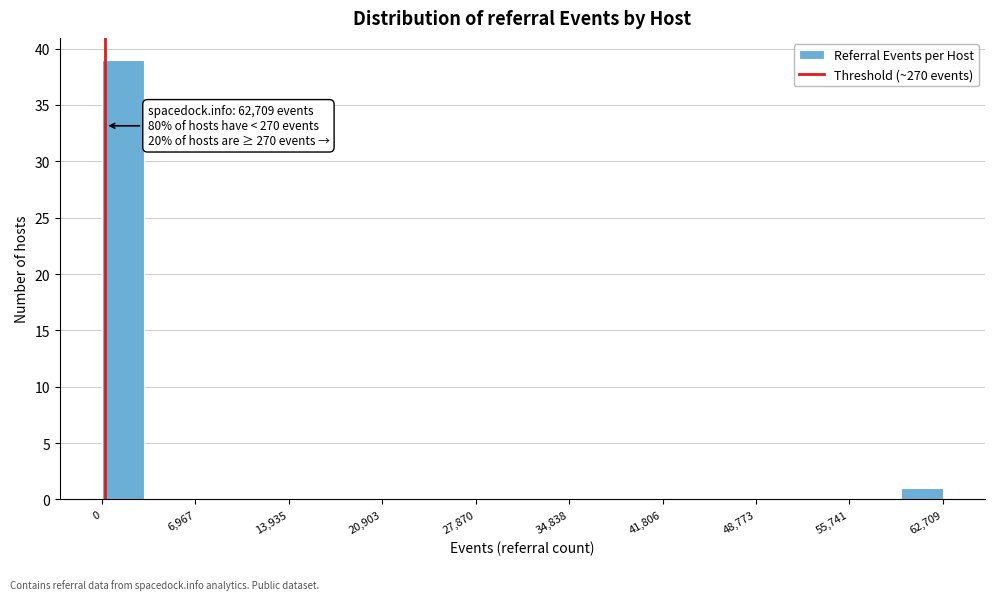

Around what value on the x-axis is the tallest bar? Give the approximate position of its centre, as read against the axis.

2000